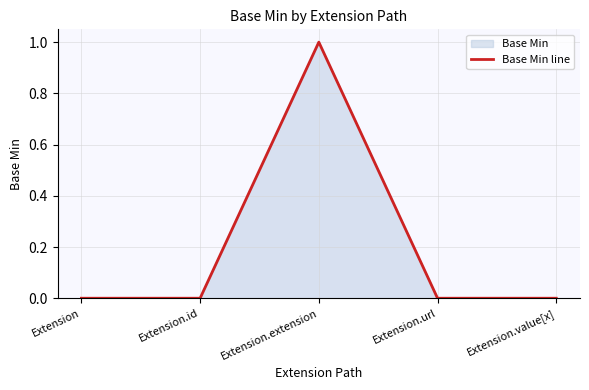

Reading left to right, list all the values displayed in this chart.

0	0	1	0	0